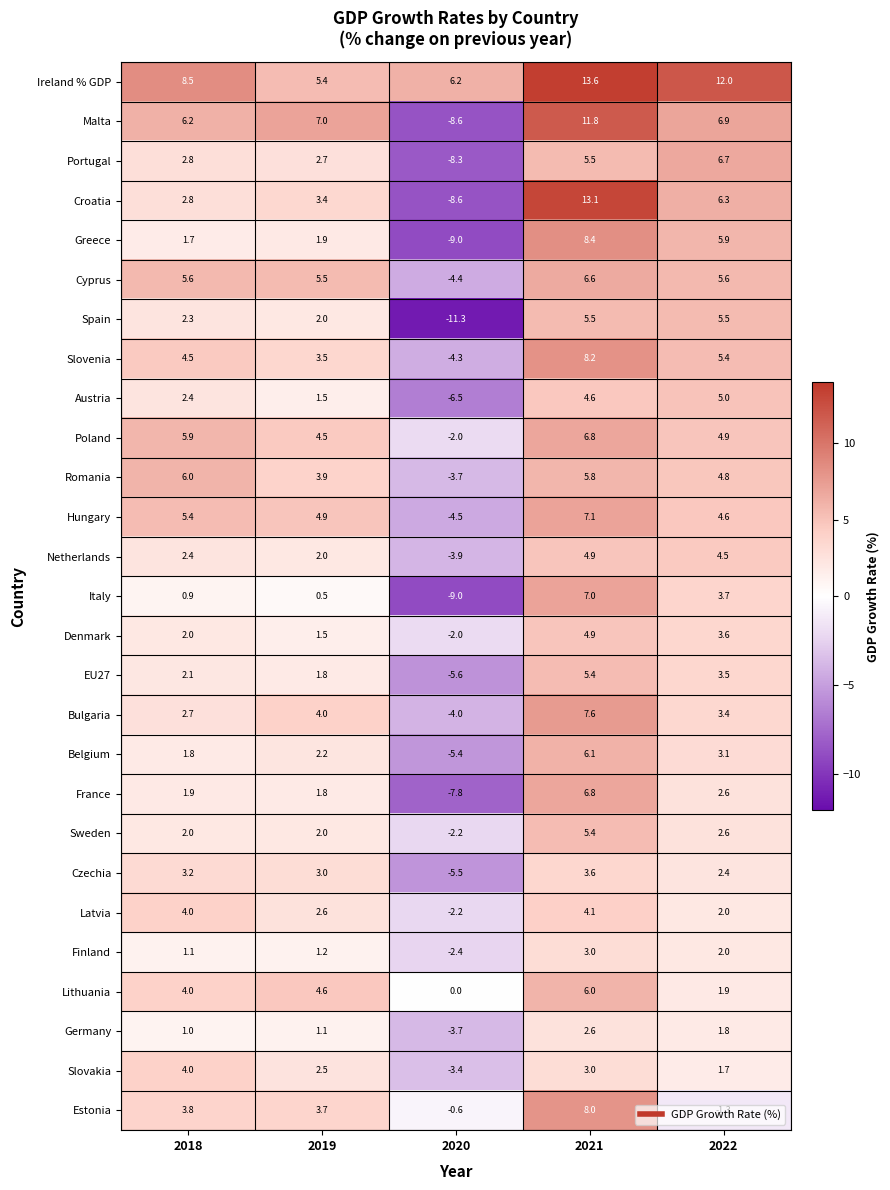

Is it true that Lithuania equals 5.5 at 2018?

False